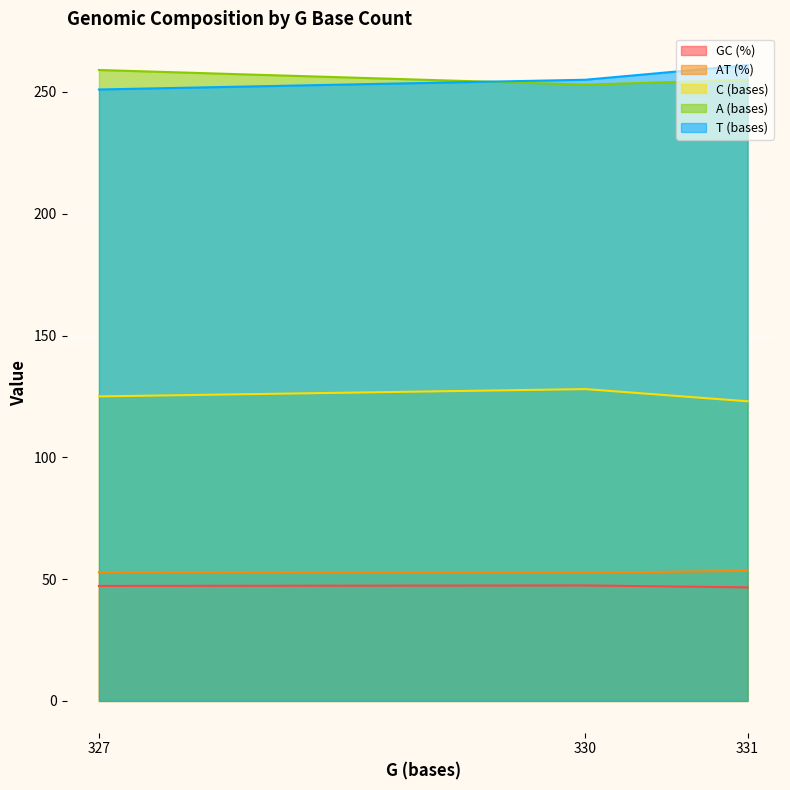

At which label does GC (%) first exceed 47?

327